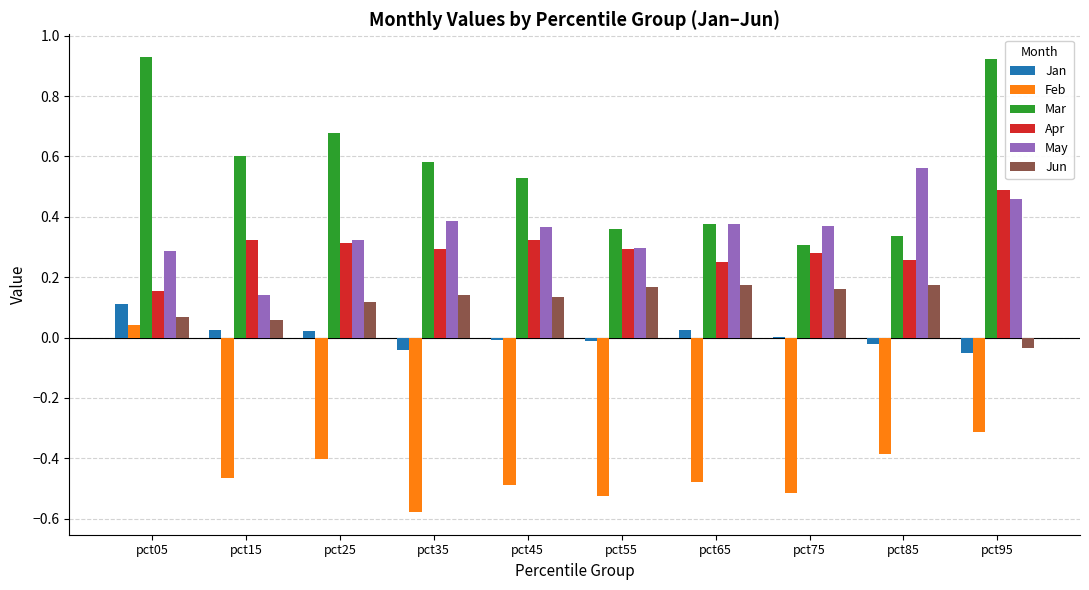

Is the value of Feb at pct45 greater than the value of Jan at pct55?

No